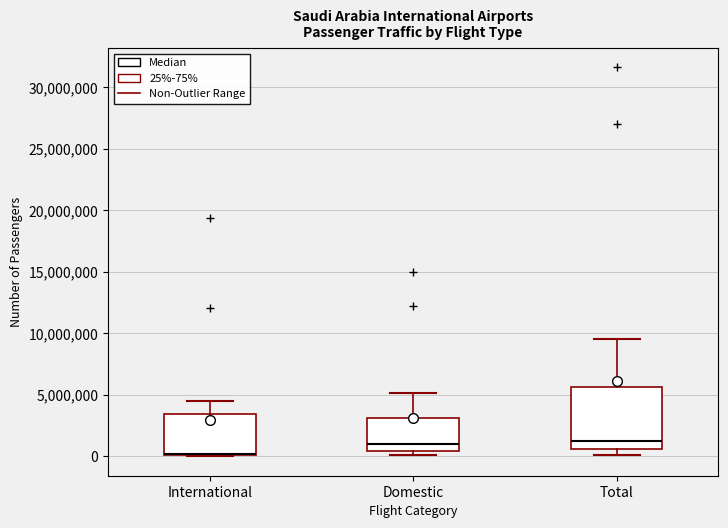

Where does the median line of the box for Domestic sit on the y-axis? The values are not printed on the chart, so give them approximately, as read against the axis.

1000000